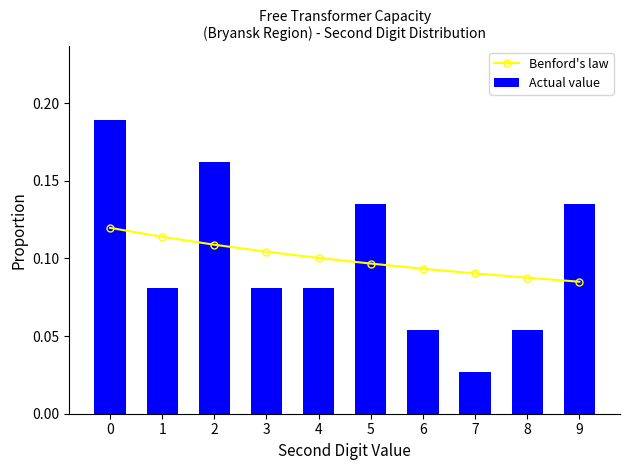

Rank the series at 3 from lowest to highest value.

Actual value, Benford's law